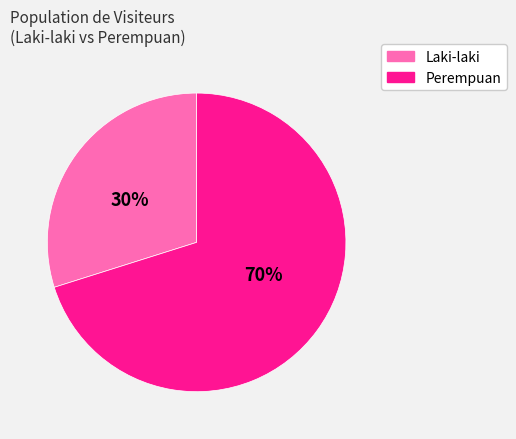

How many slices are in this pie chart?

2